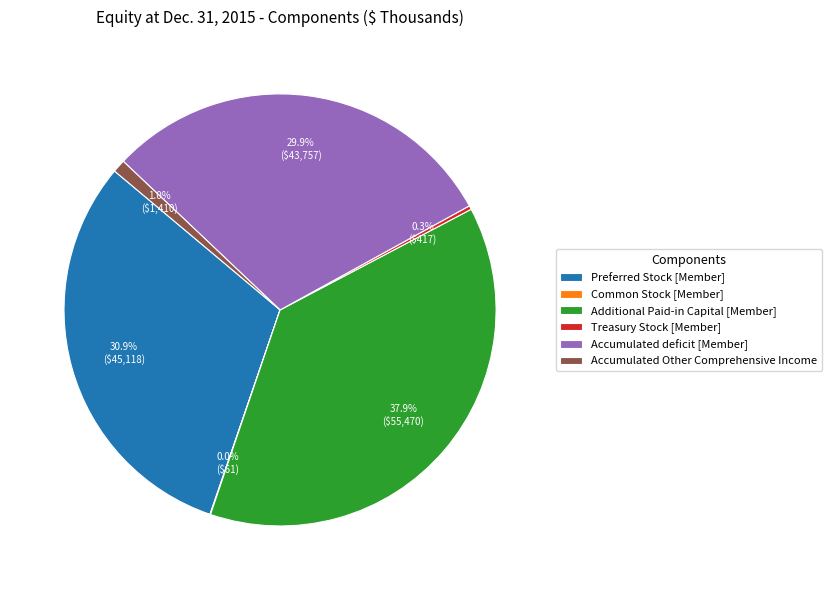

To the nearest percent, what is the combined percentage of Accumulated deficit [Member] and Accumulated Other Comprehensive Income?

31%